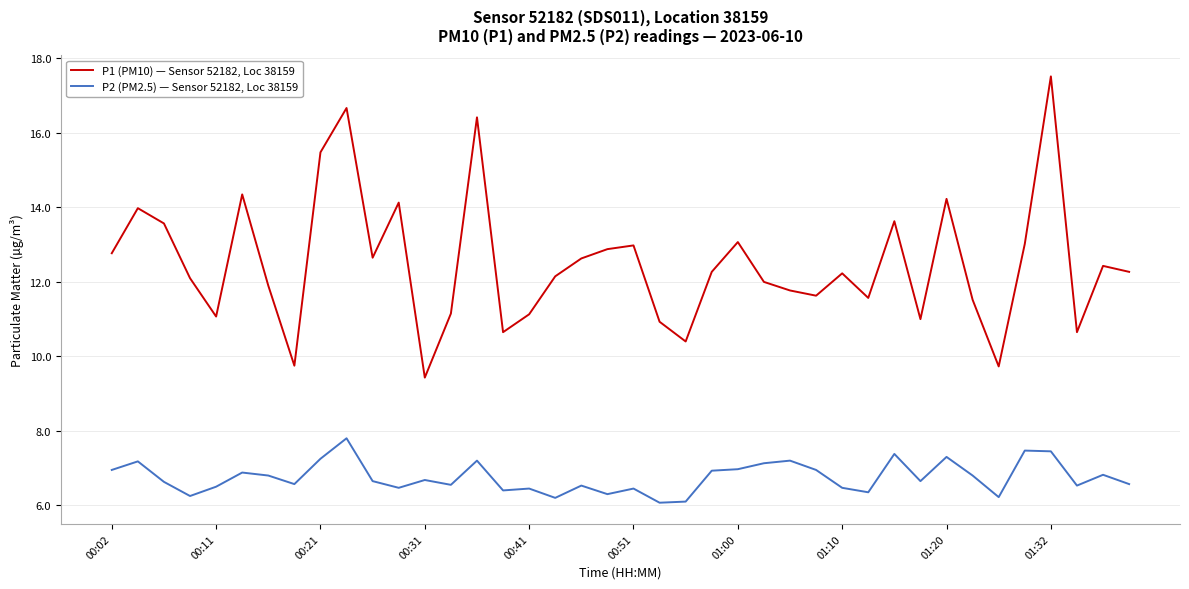

How many lines are shown in the chart?

2